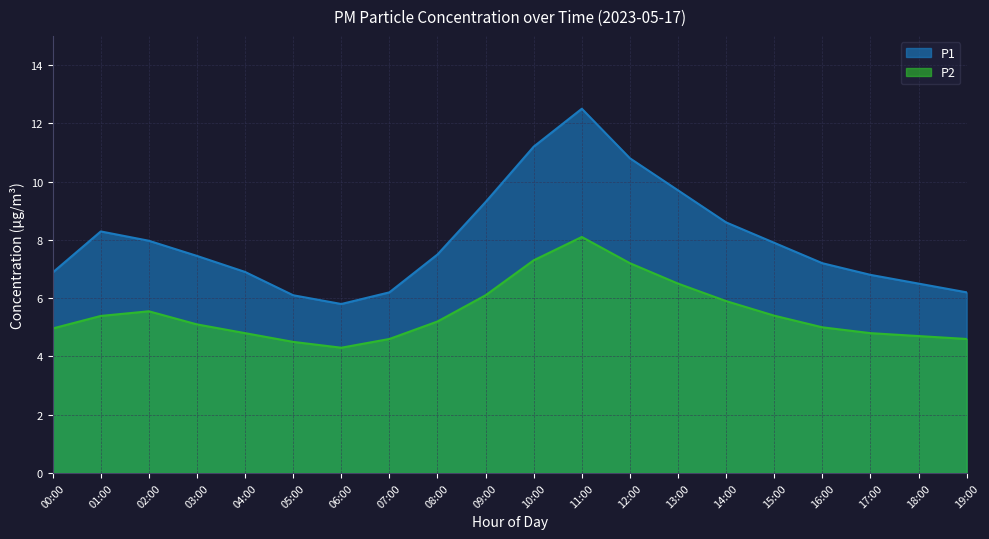

What is the value of the P2 point at the 6th from the left?

4.5